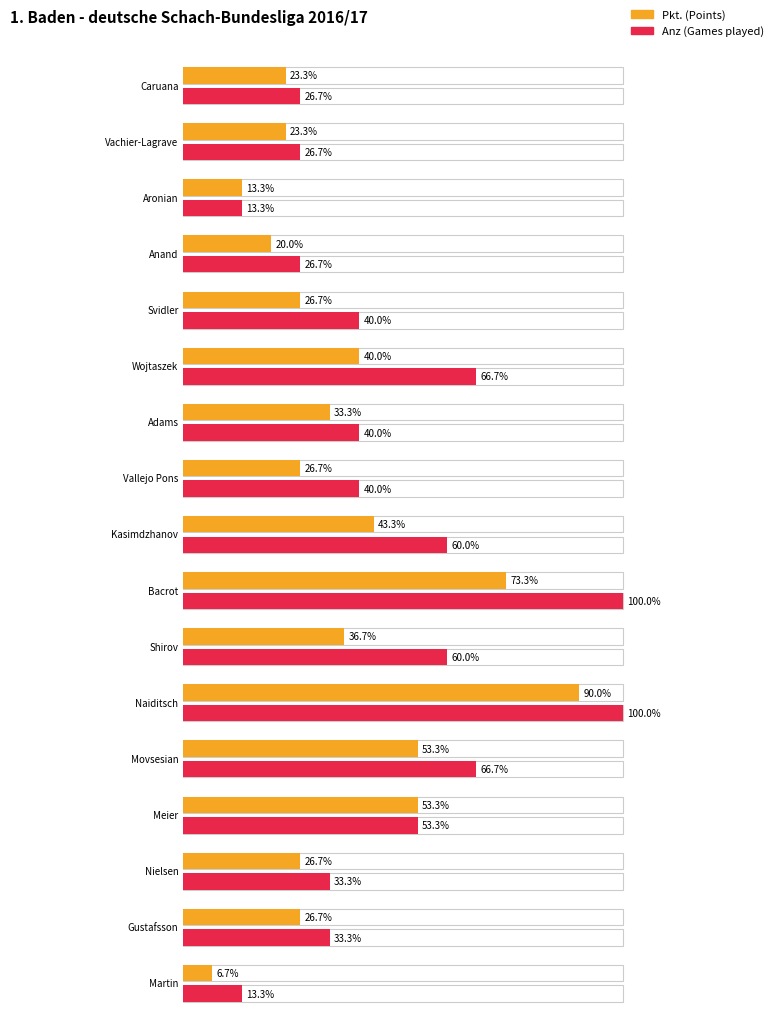

The value of Anz at Martin is 2.0. True or false?

True